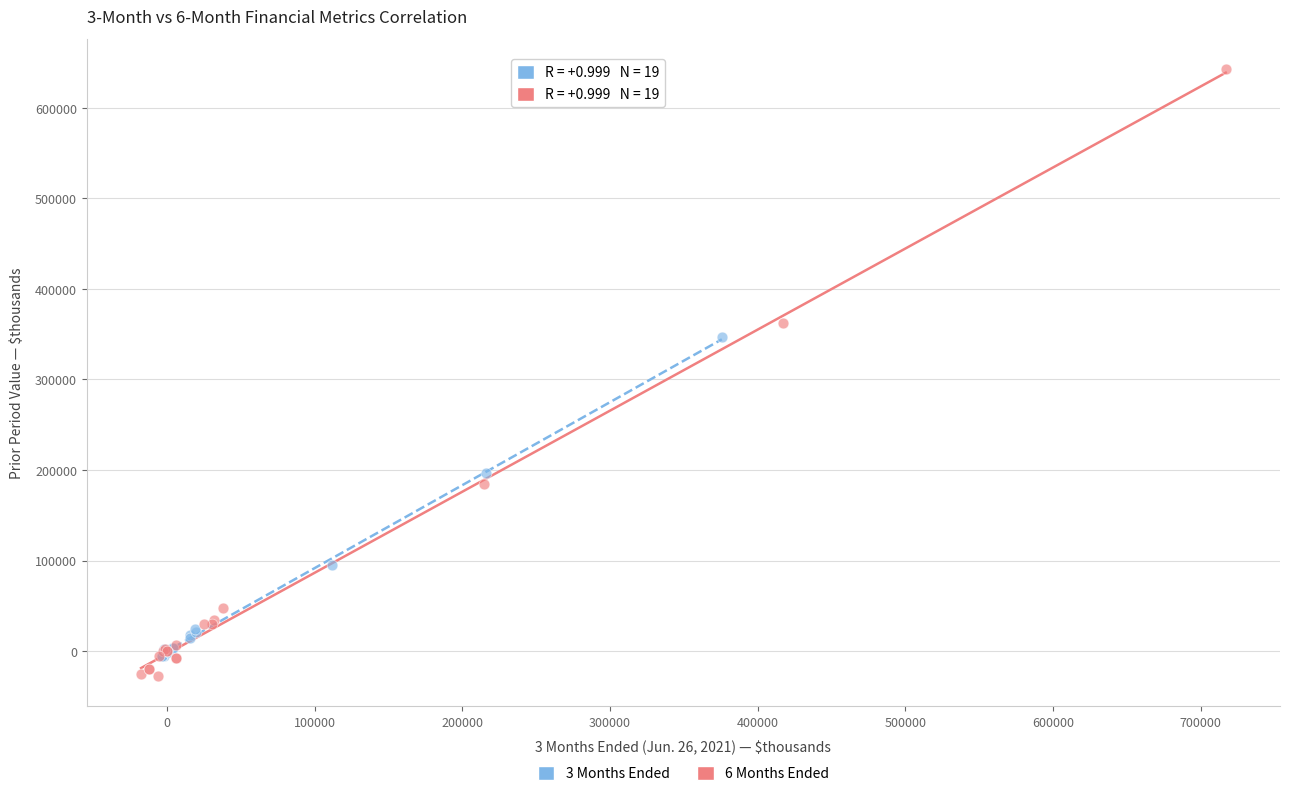

Which series contains the highest Y value?

6 Months Ended